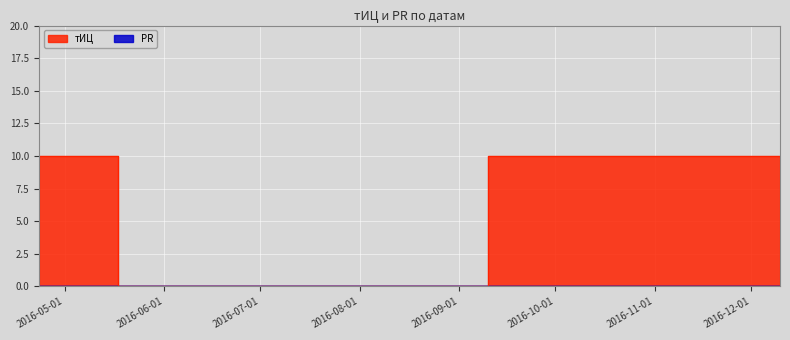

Which label corresponds to the largest value in the chart?

2016-04-23